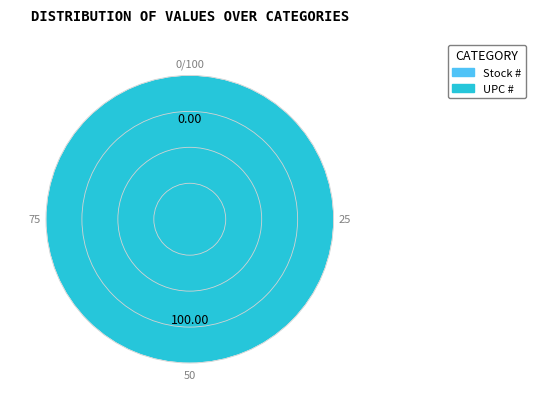

Combined, what portion of the pie is UPC # and Stock #?

100.0%